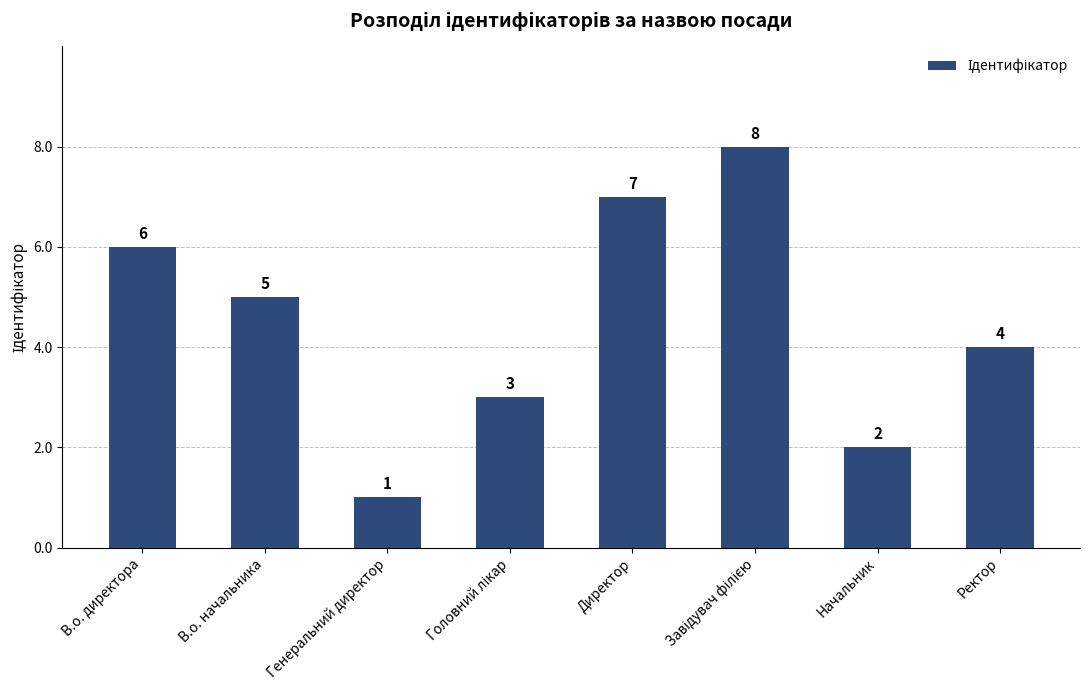

Which has a higher value, В.о. директора or В.о. начальника?

В.о. директора